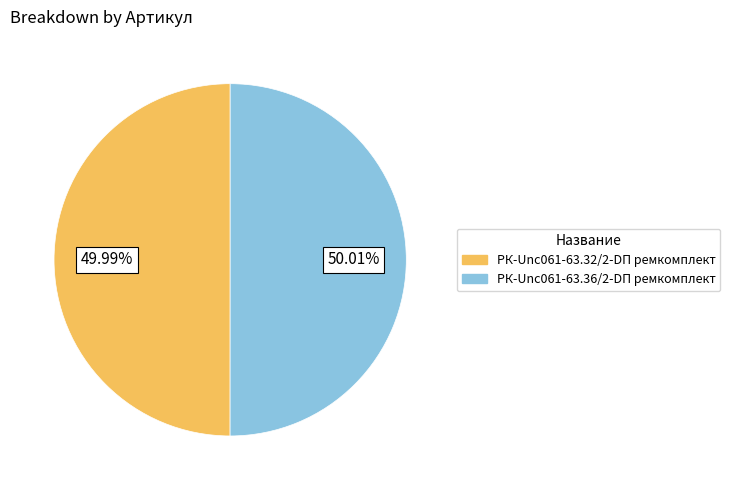

Combined, do РК-Unc061-63.36/2-DП ремкомплект and РК-Unc061-63.32/2-DП ремкомплект account for over 50%?

Yes